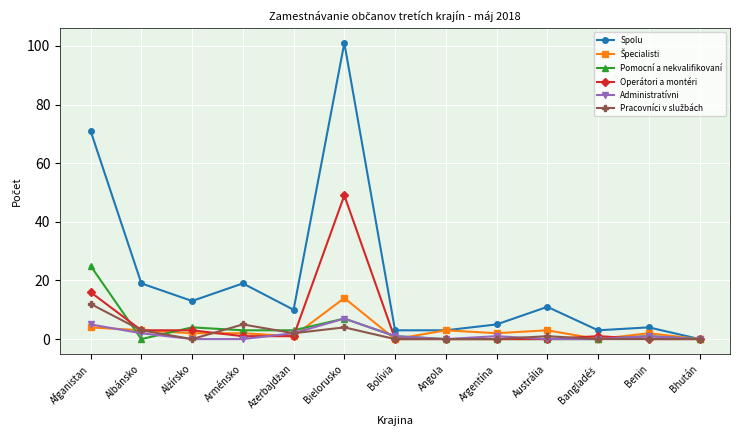

What position from the right is Afganistan?

13